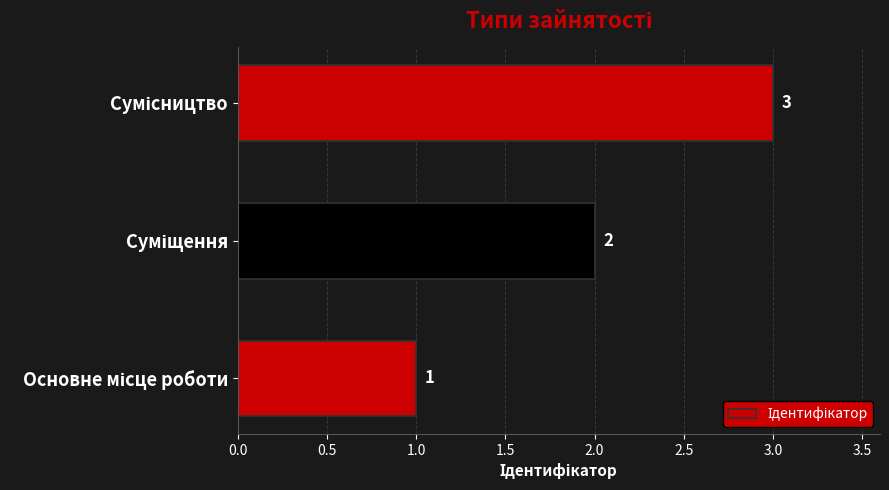

What is the difference between the second highest and minimum values?

1